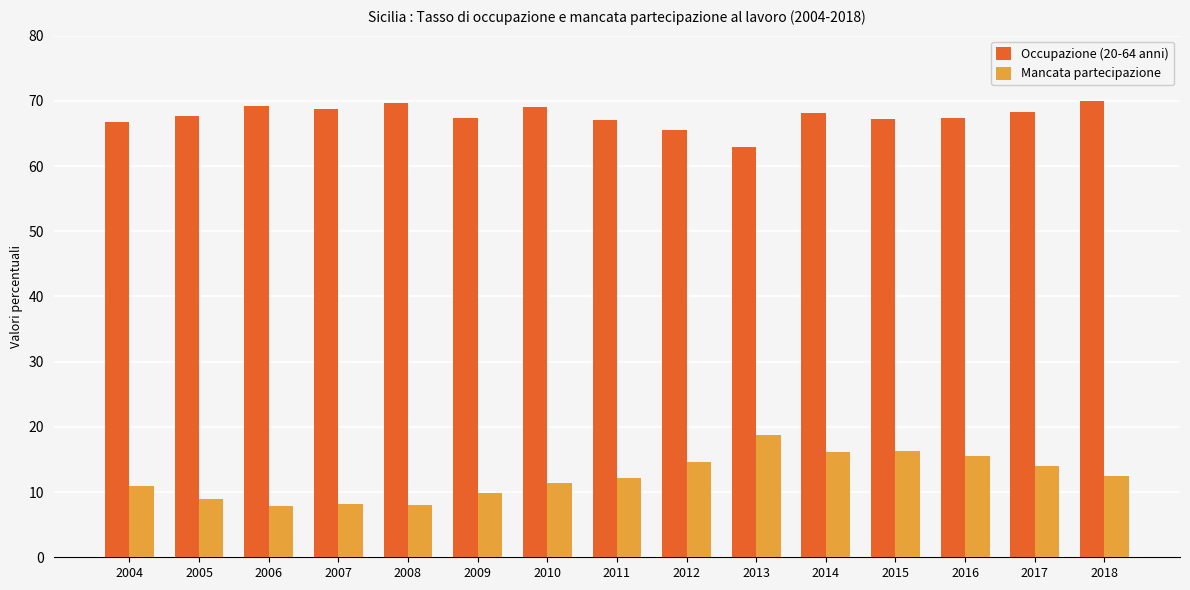

How many groups of bars are there?

15